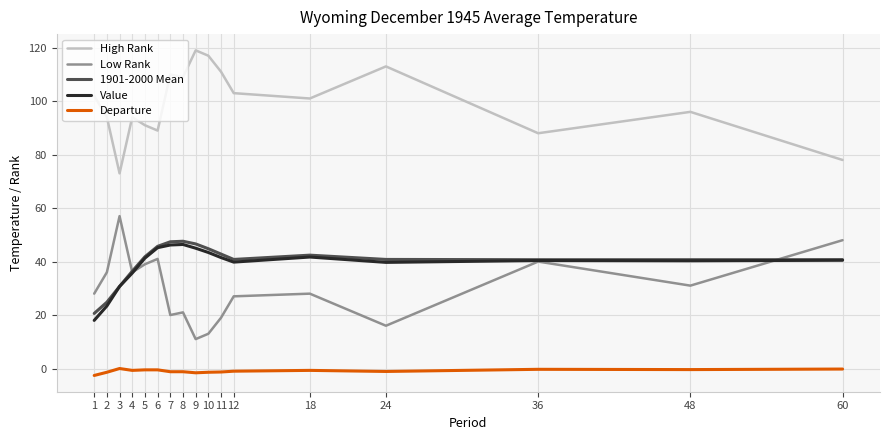

Is it true that Low Rank equals 40.0 at 36?

True